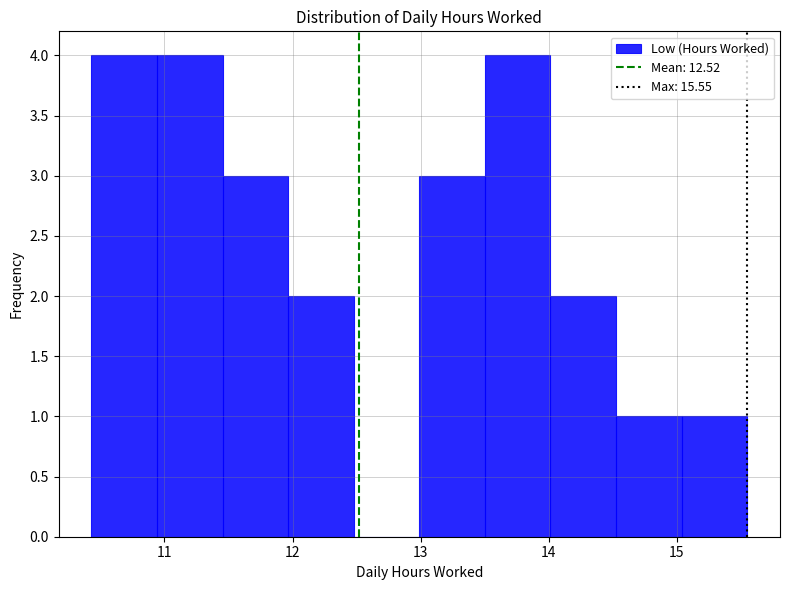

How tall is the bar that spans 14.5 to 15.0 on the x-axis? Neither the bar edges nor the heights are printed on the chart, so give them approximately, as read against the axes.

1